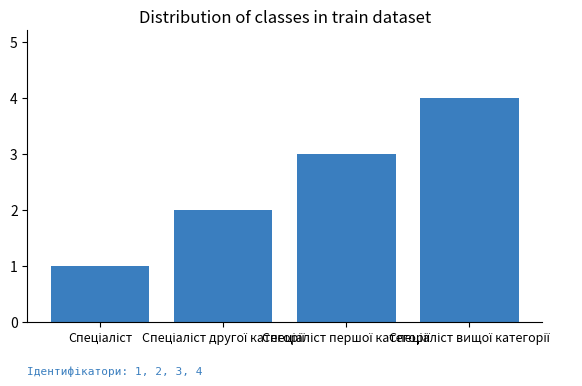

What is the greatest value displayed?

4